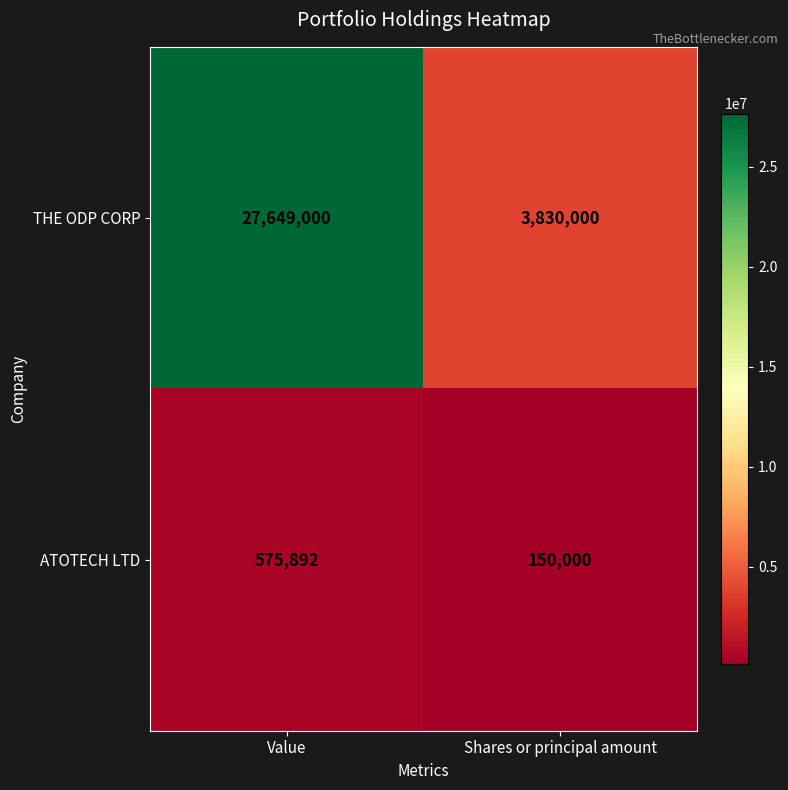

Rank the series at Shares or principal amount from highest to lowest value.

THE ODP CORP, ATOTECH LTD